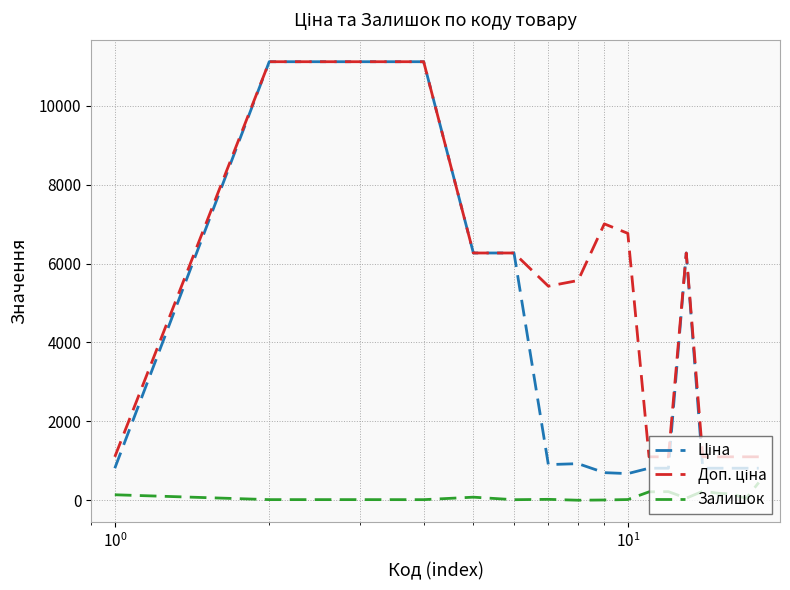

Which series has the largest range (max minus min)?

Ціна